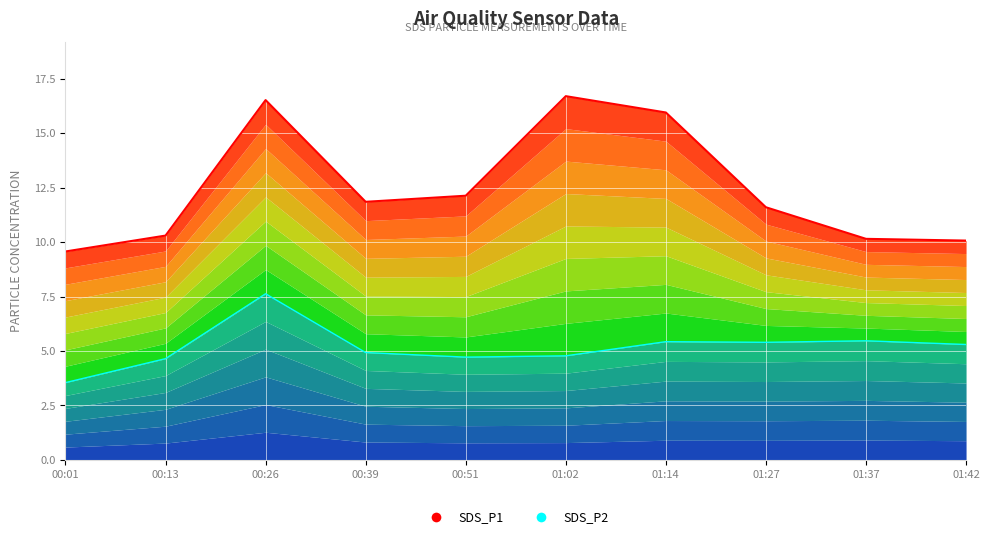

What is the difference between the maximum and minimum values in the SDS_P1 series?

7.1